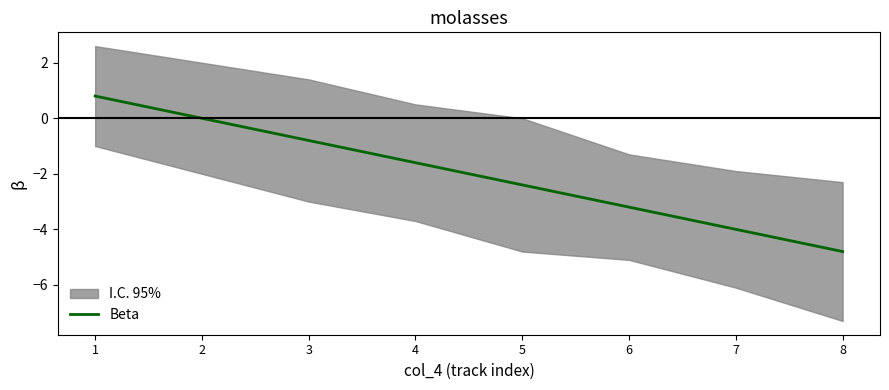

Reading left to right, transcribe all the data shown in this chart.

1=0.8	2=0.0	3=-0.8	4=-1.6	5=-2.4	6=-3.2	7=-4.0	8=-4.8